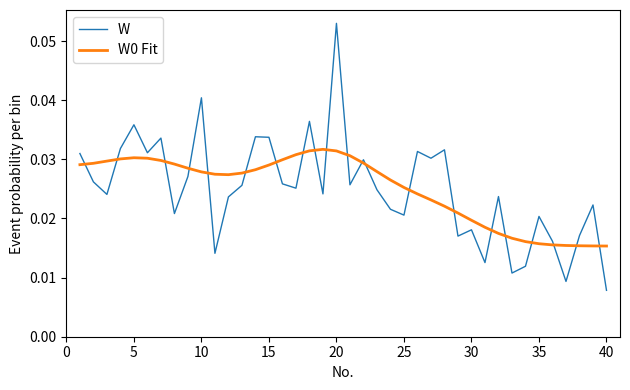

Which series has the widest spread of values?

W